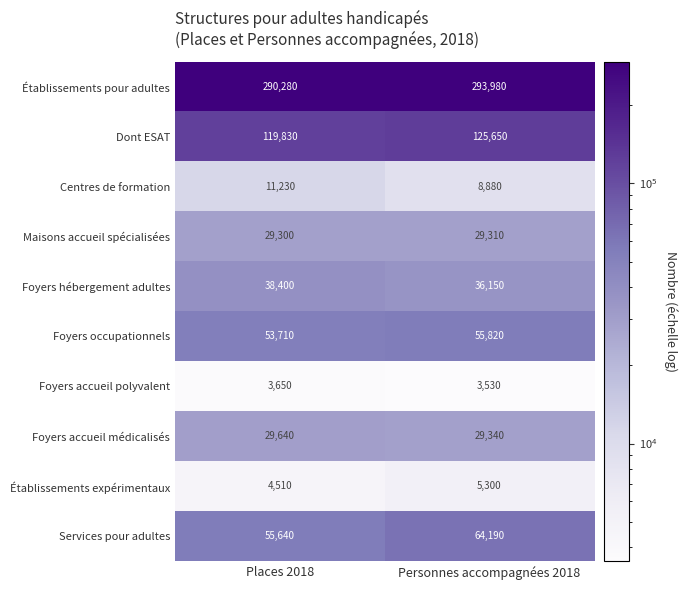

What is the smallest value displayed?

3530